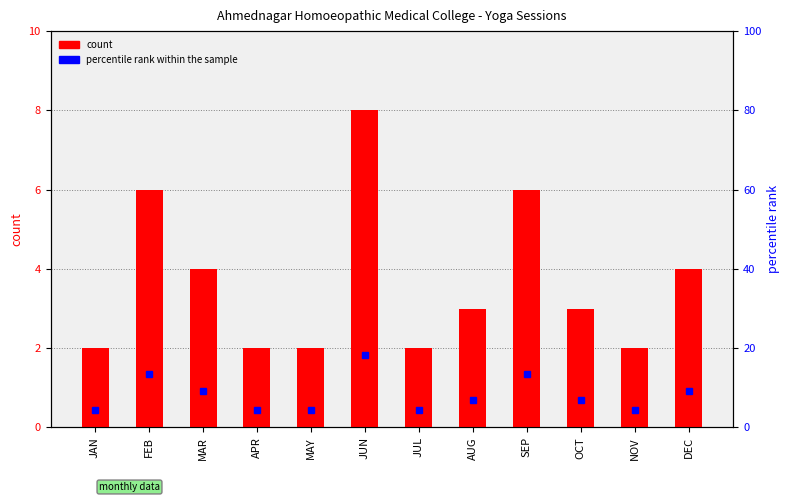

The value of percentile rank within the sample at OCT is 1.4. True or false?

False